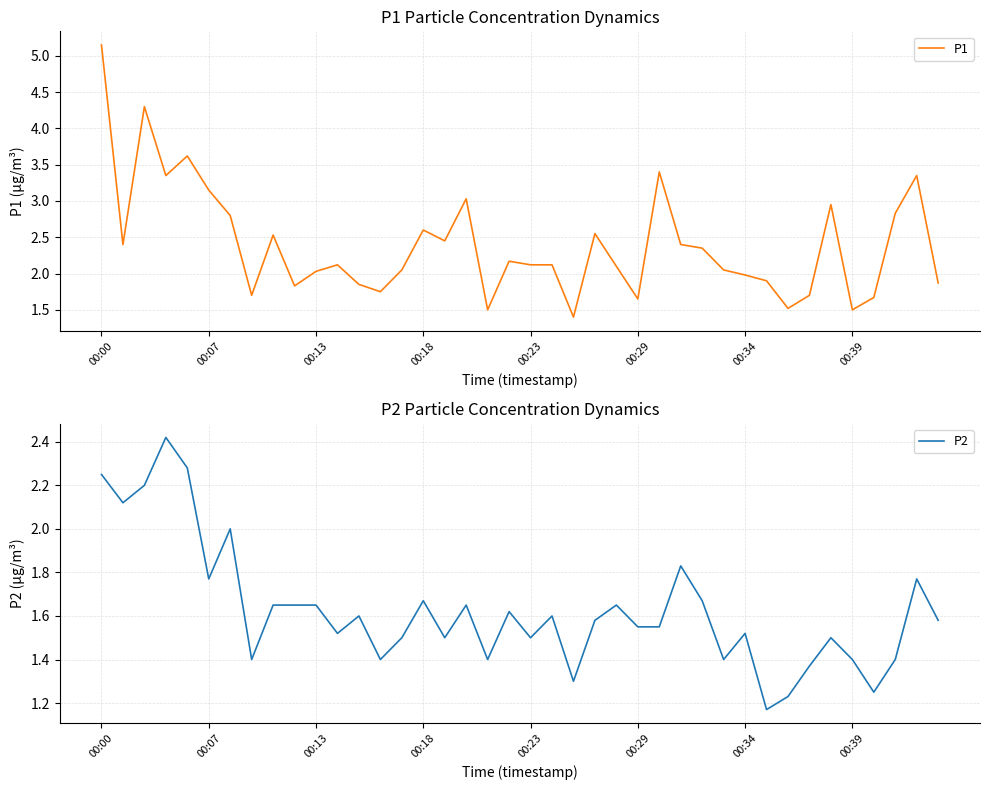

What is the difference between the highest and lowest values at 28?

0.7